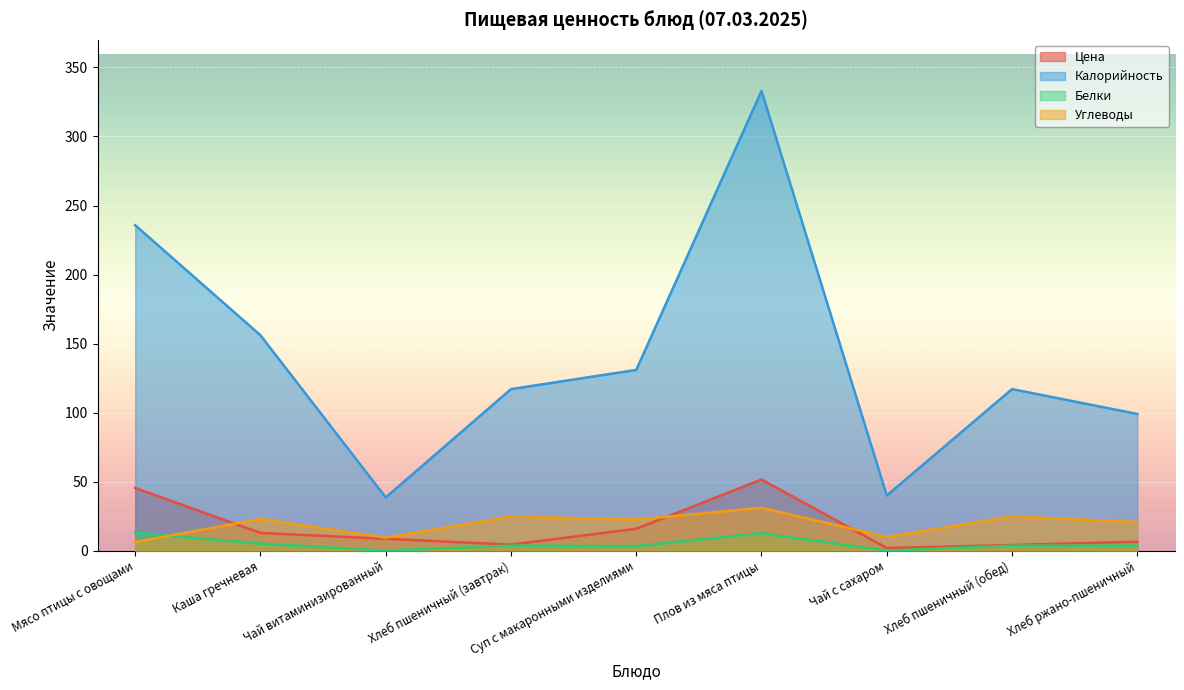

True or false: Цена and Углеводы cross at least once.

True